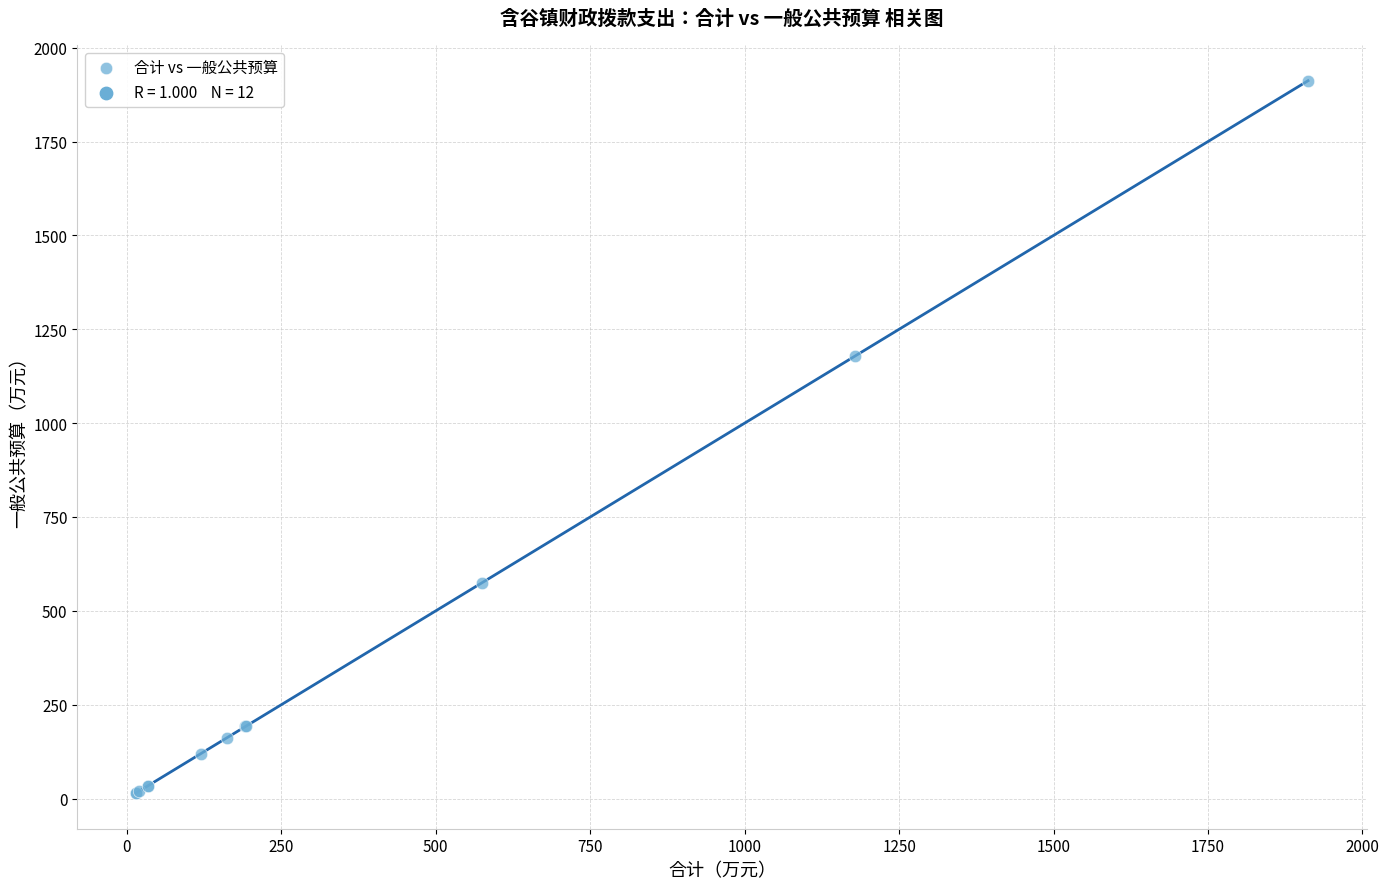

What Y value in the scatter plot is closest to 963?

1179.2